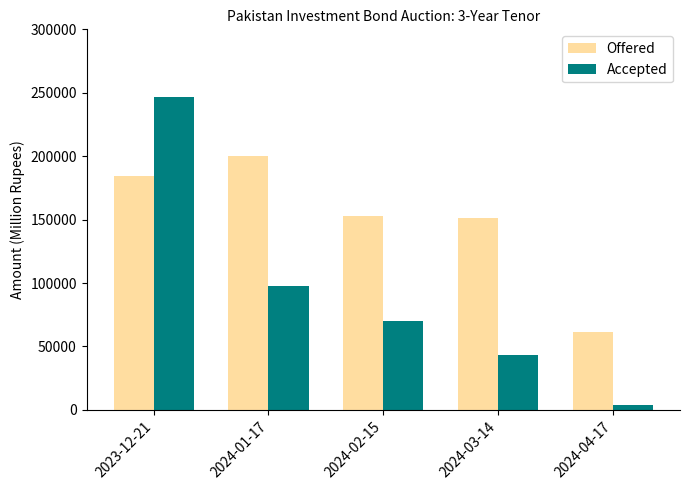

At which category is the sum across all series the highest?

2023-12-21